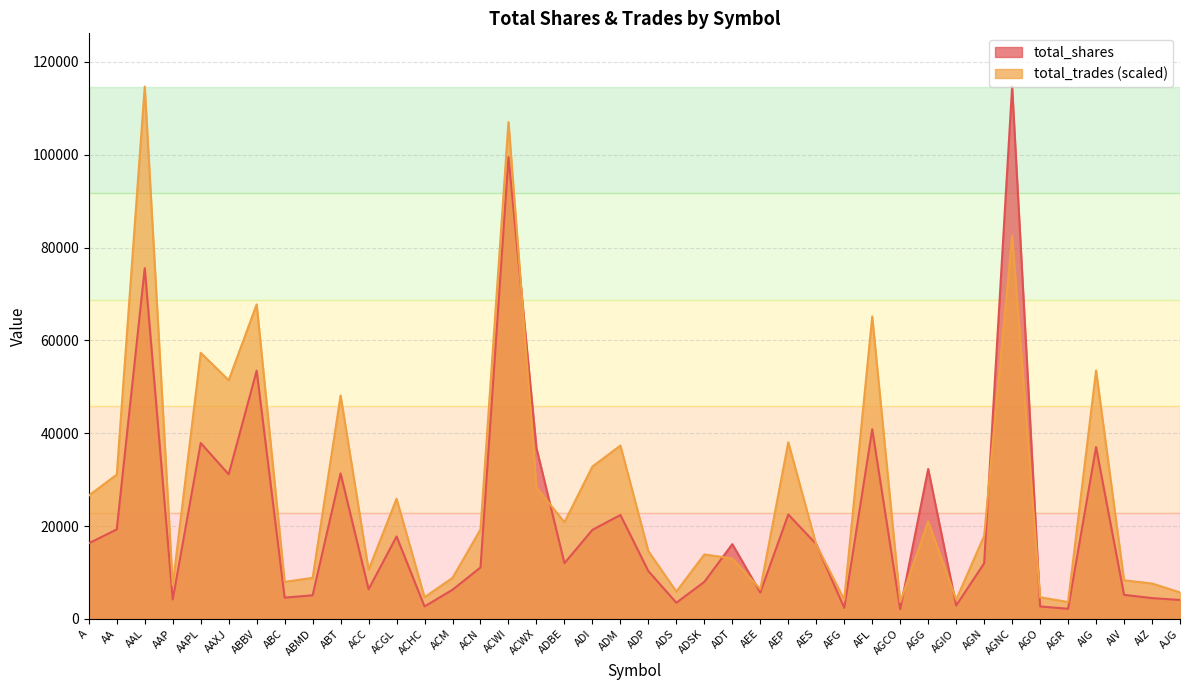

After their last crossing, which series has the higher values: total_shares or total_trades?

total_trades